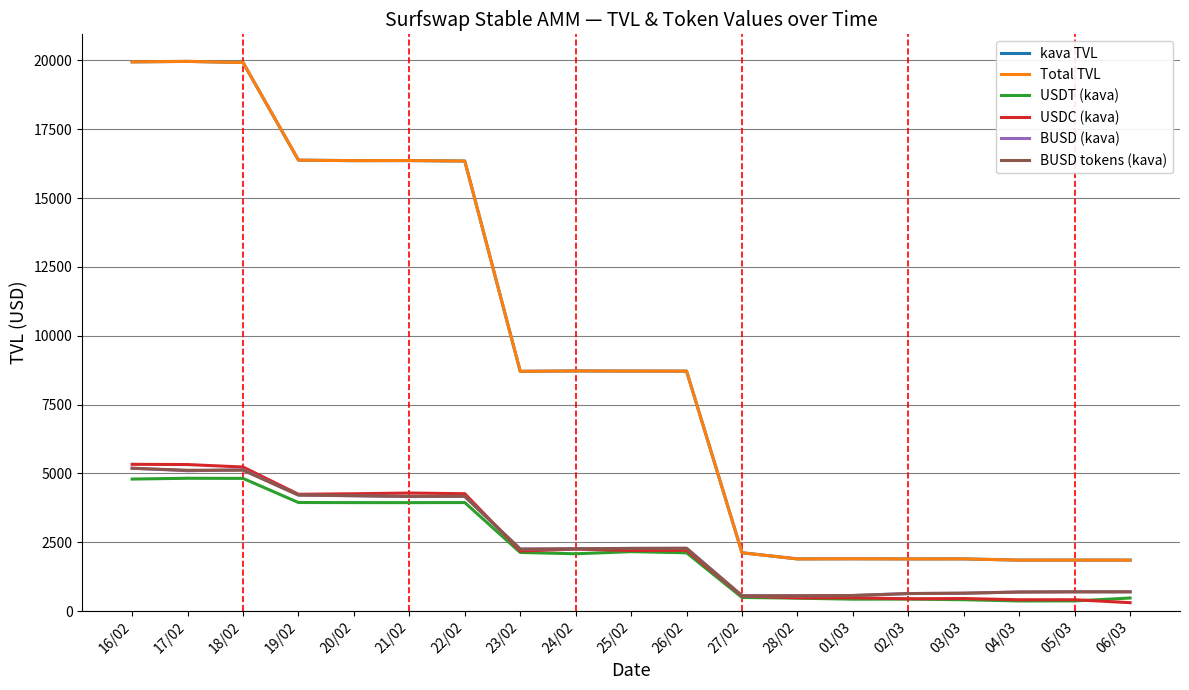

Does the chart display data point markers on the line(s)?

No